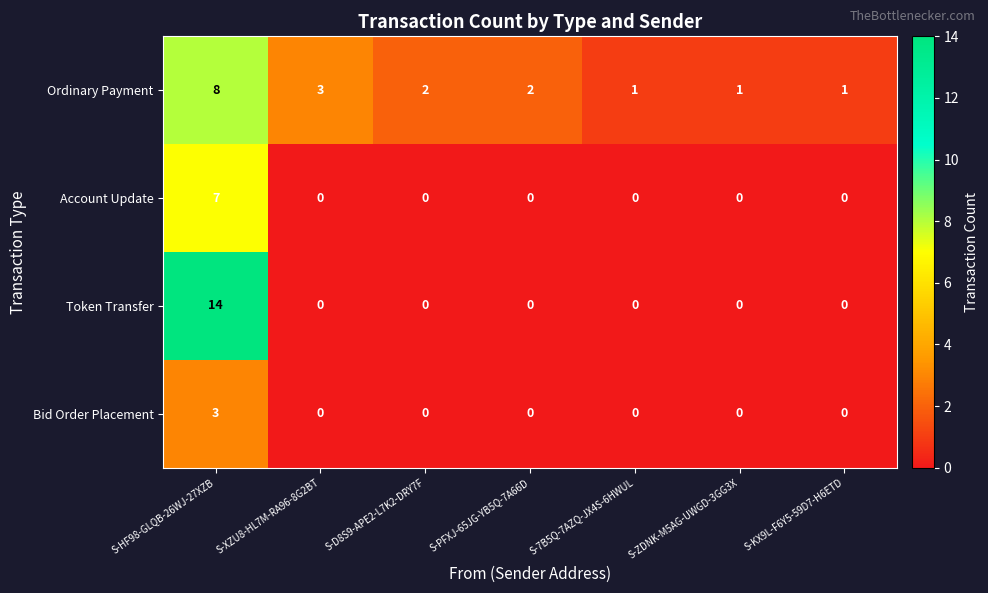

What is the average value of the Ordinary Payment series?

3